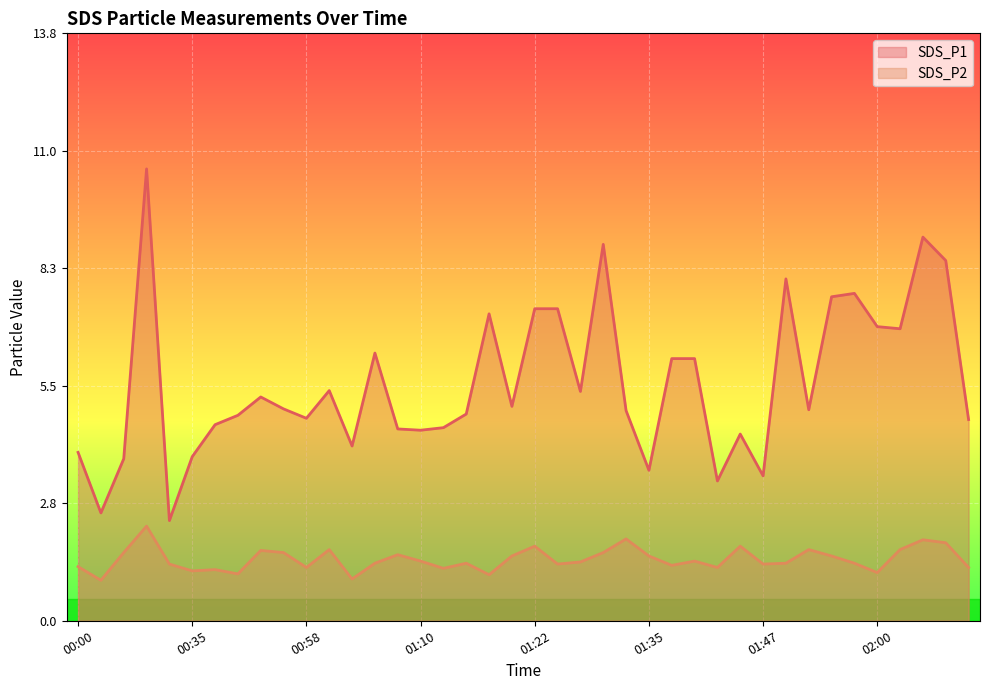

How many interior local peaks does the SDS_P1 series have?

10